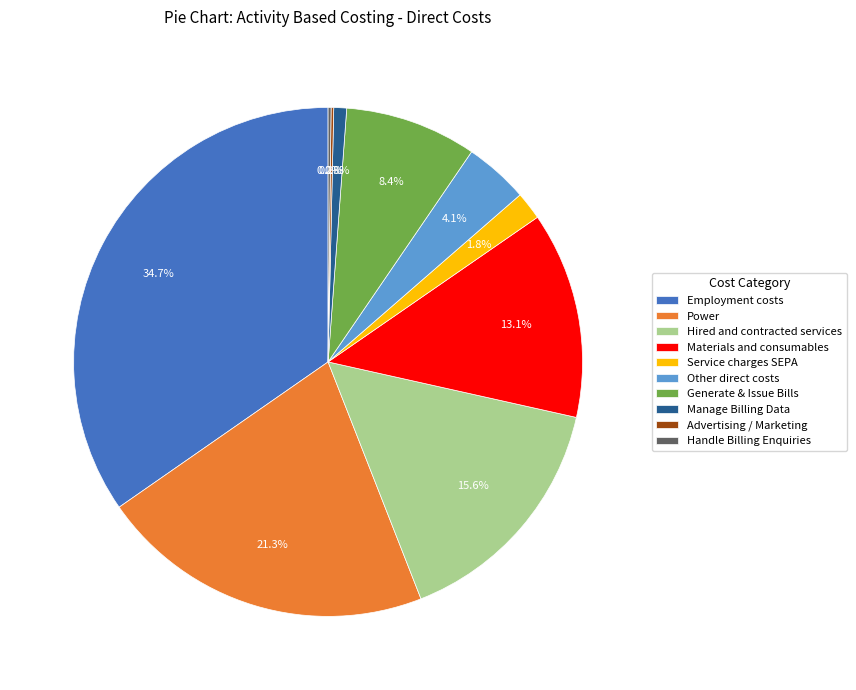

Does Other direct costs account for over 50% of the chart?

No